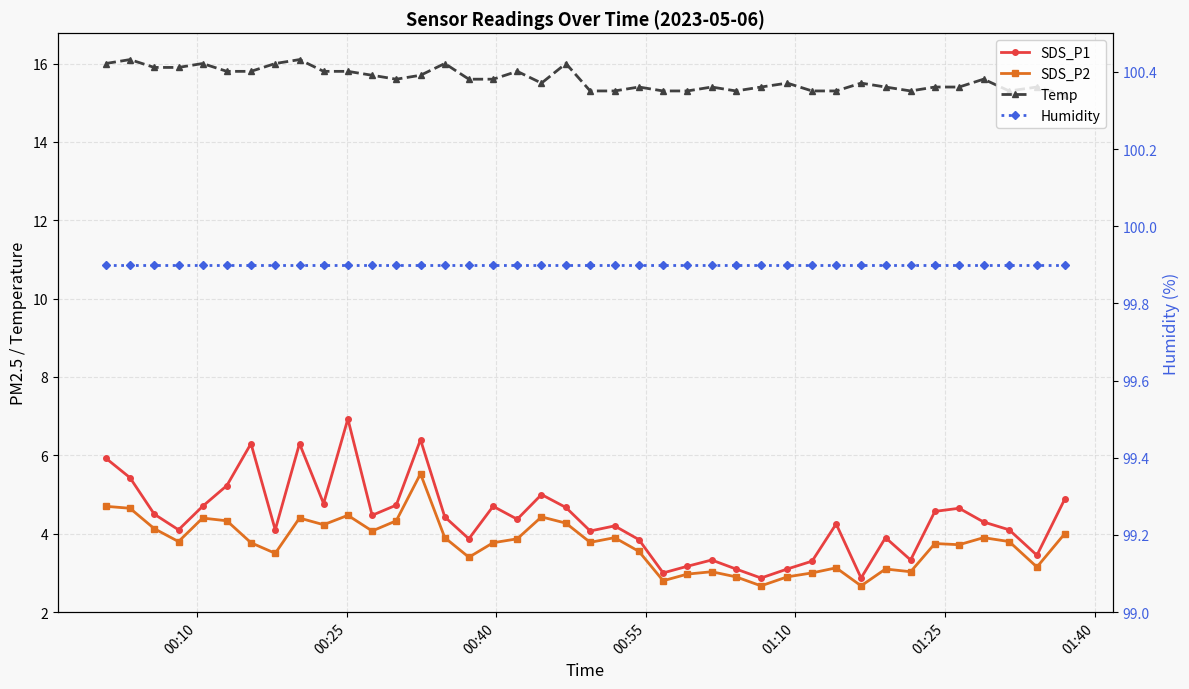

What is the highest value of the SDS_P2 series?

5.5